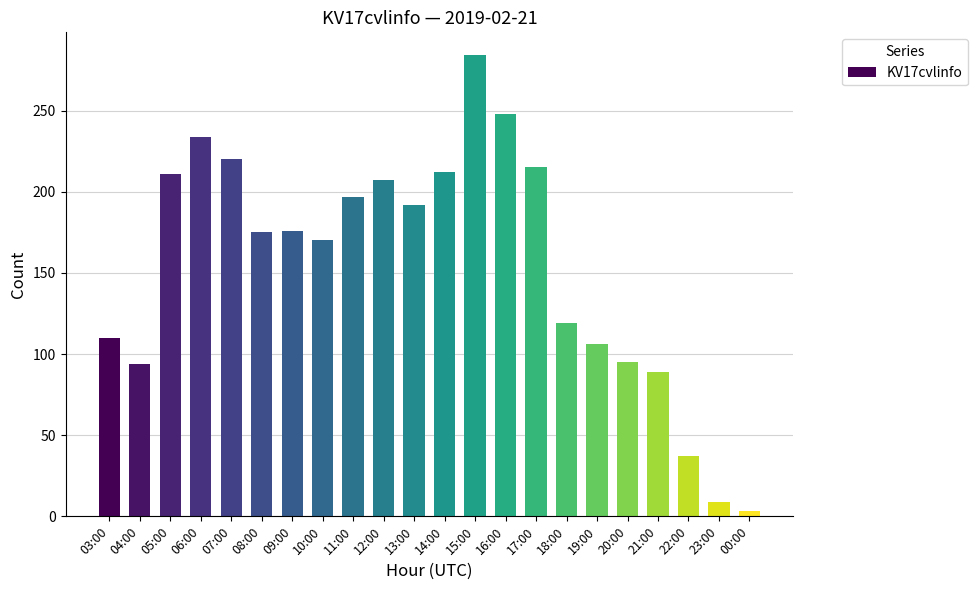

What is the smallest value displayed?

3